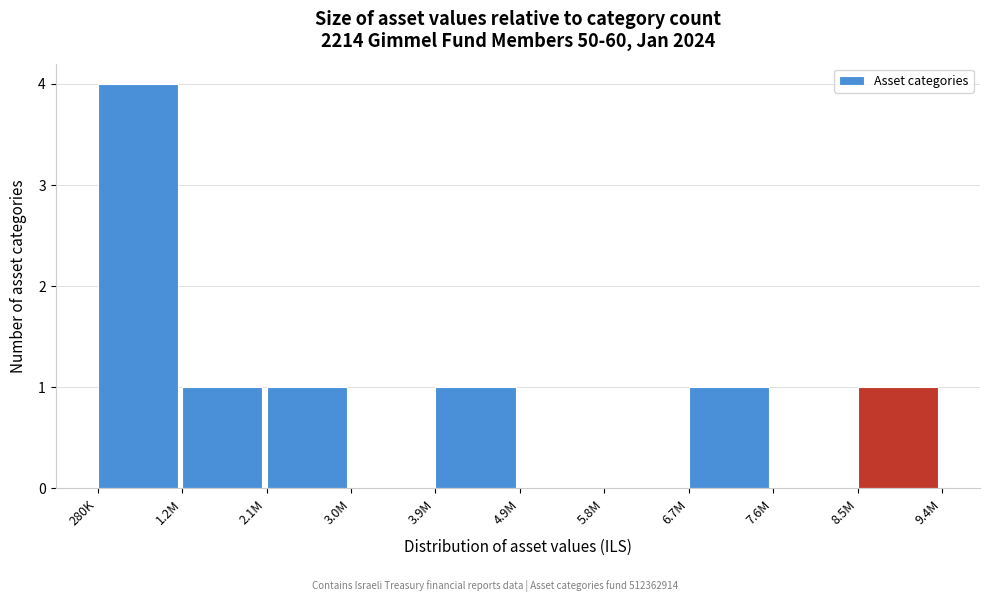

Reading left to right, extract all data points from this chart.

280K=4	1.2M=1	2.1M=1	3.0M=0	3.9M=1	4.9M=0	5.8M=0	6.7M=1	7.6M=0	8.5M=1